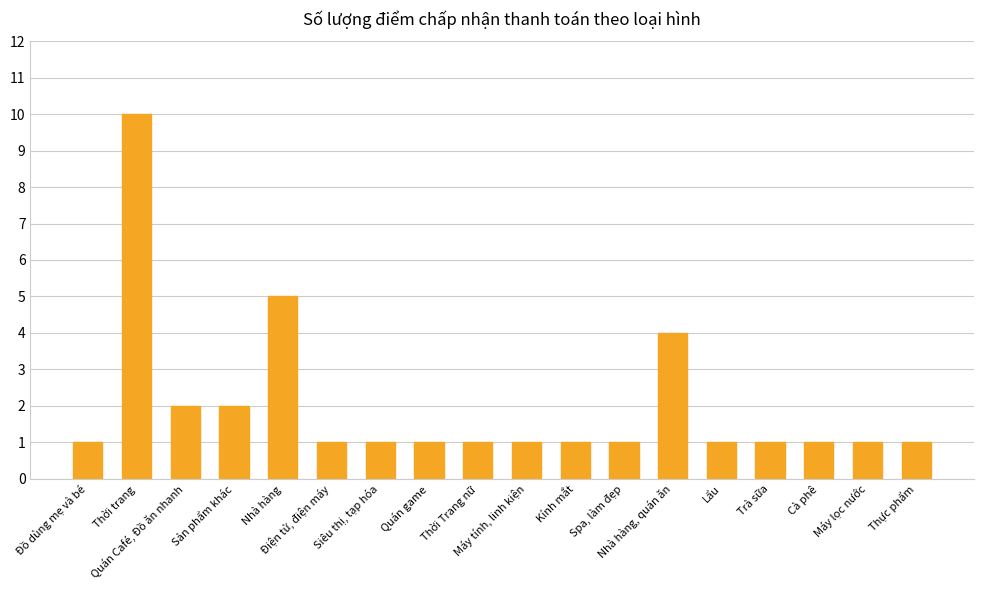

Count the values in the range 1 to 2.

15